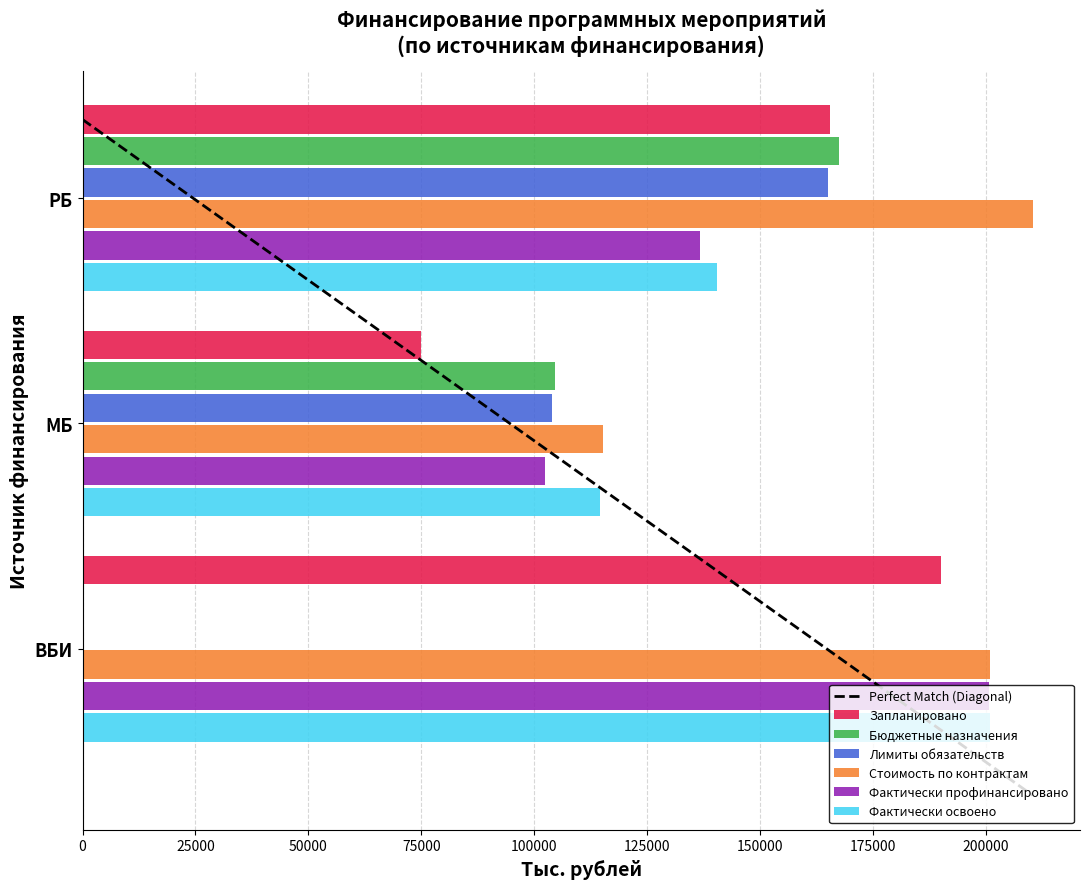

The Фактически профинансировано series shows 102428.1 at МБ. True or false?

True